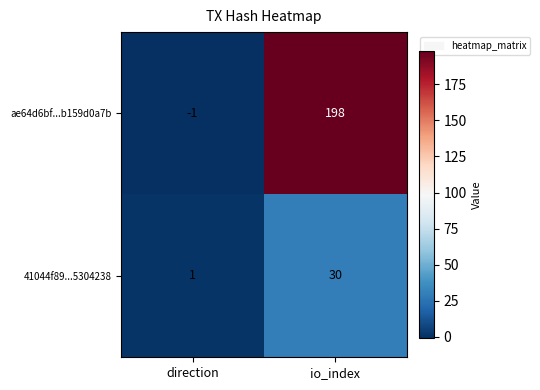

What is the greatest value displayed?

198